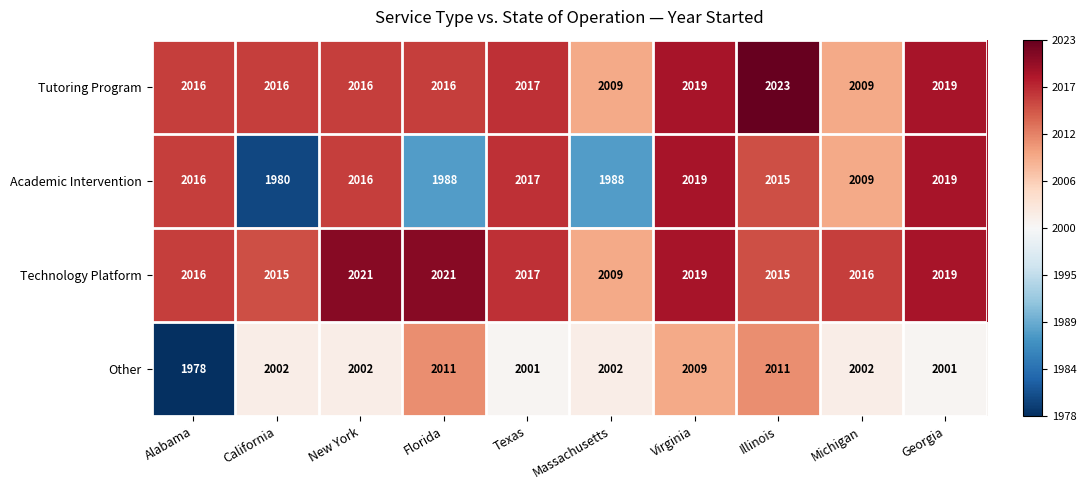

Count the number of categories in the chart.

10